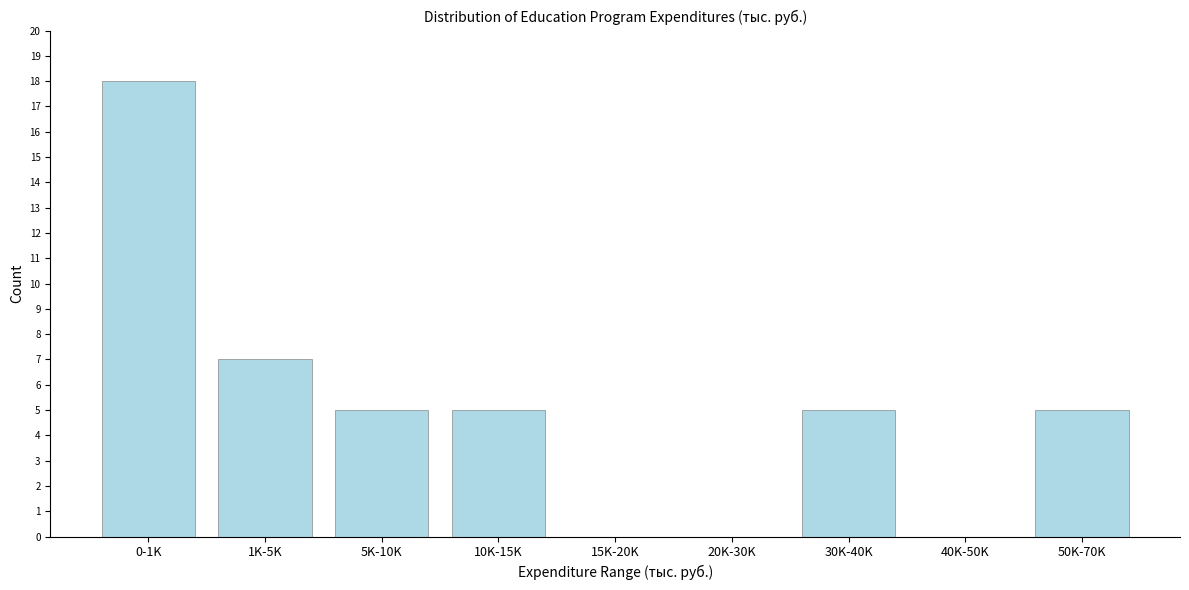

Reading left to right, extract all data points from this chart.

0-1K=18	1K-5K=7	5K-10K=5	10K-15K=5	15K-20K=0	20K-30K=0	30K-40K=5	40K-50K=0	50K-70K=5